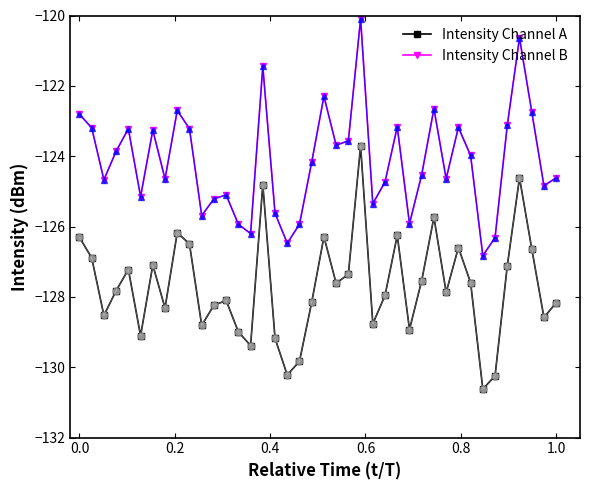

True or false: Intensity Channel B and Intensity Channel A cross at least once.

False